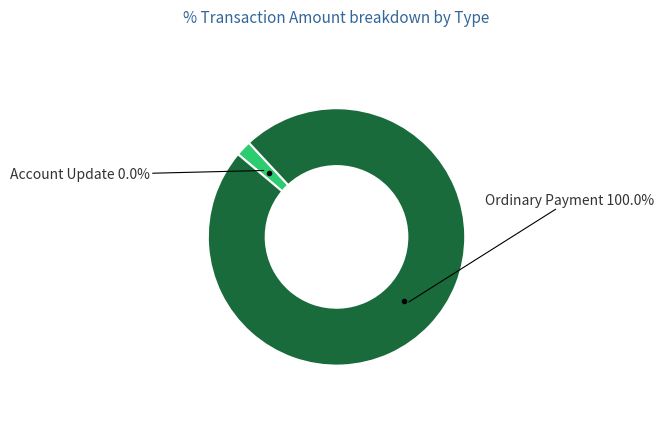

How many segments does this pie chart have?

2